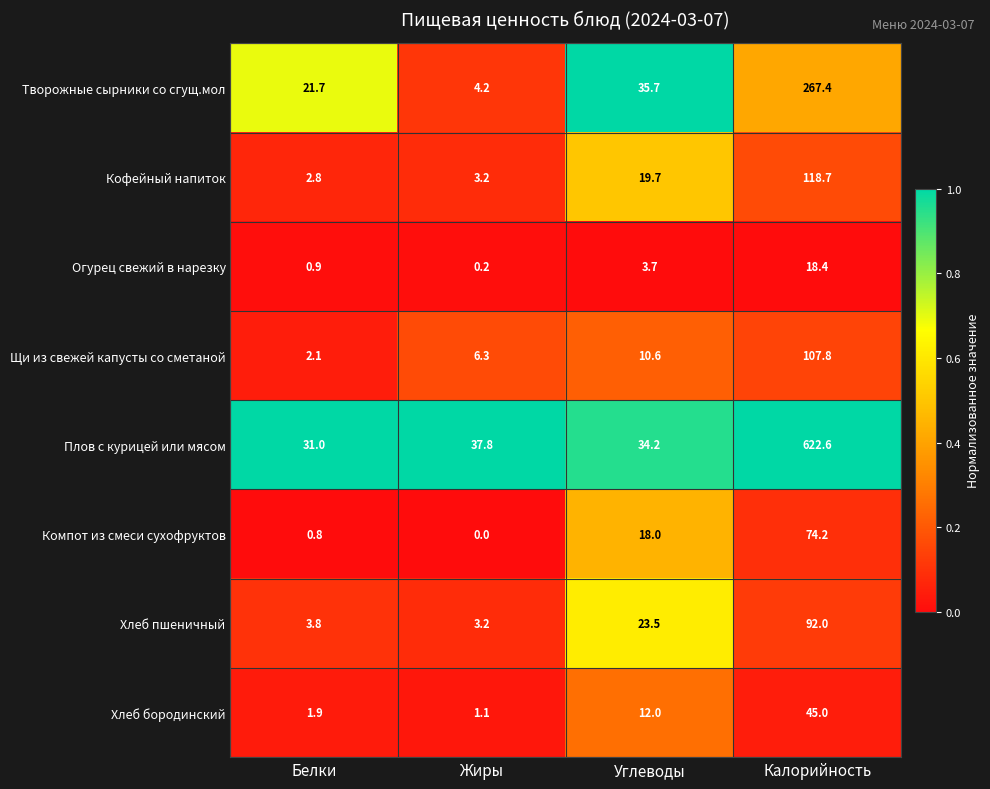

How many distinct data groups are displayed?

8